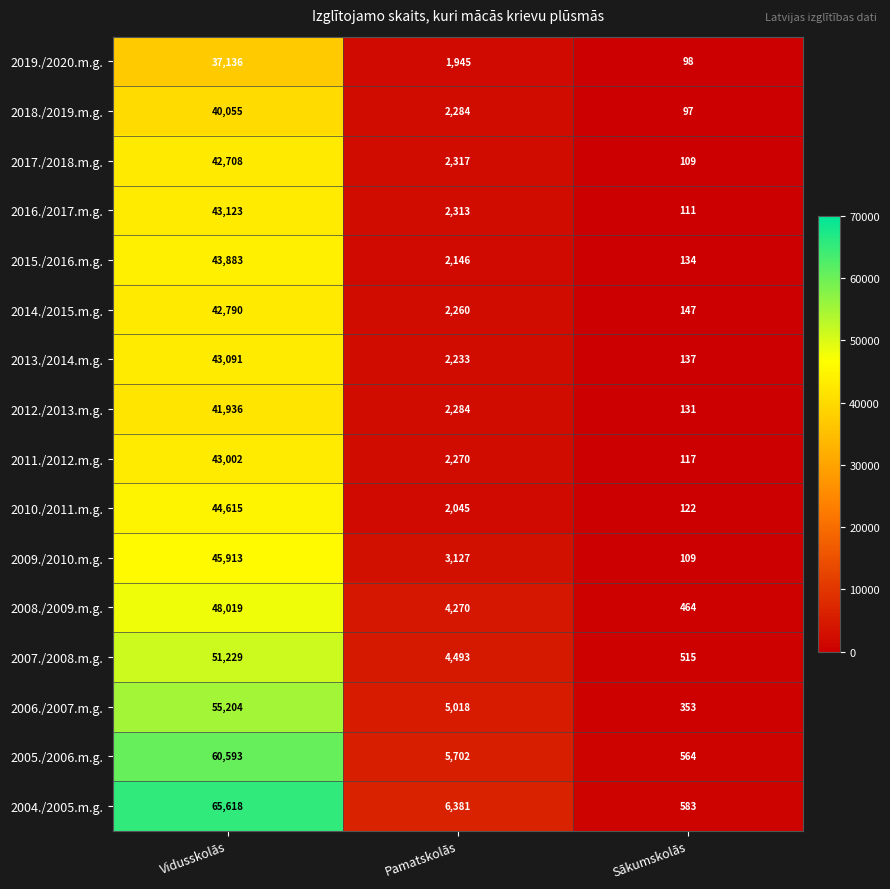

At how many categories does at least one series exceed 1801?

2